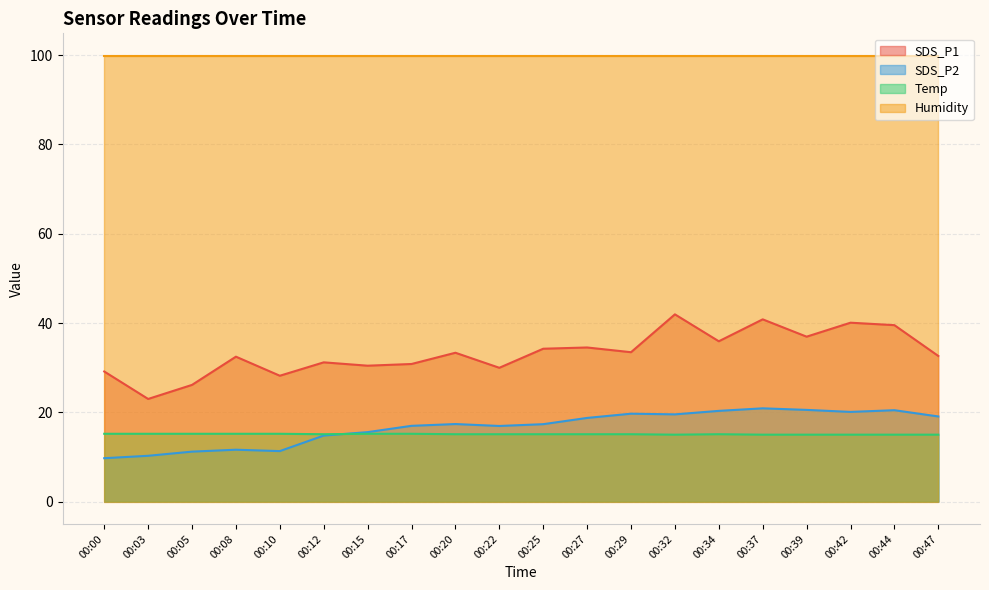

List the series in order of their peak value, highest first.

Humidity, SDS_P1, SDS_P2, Temp